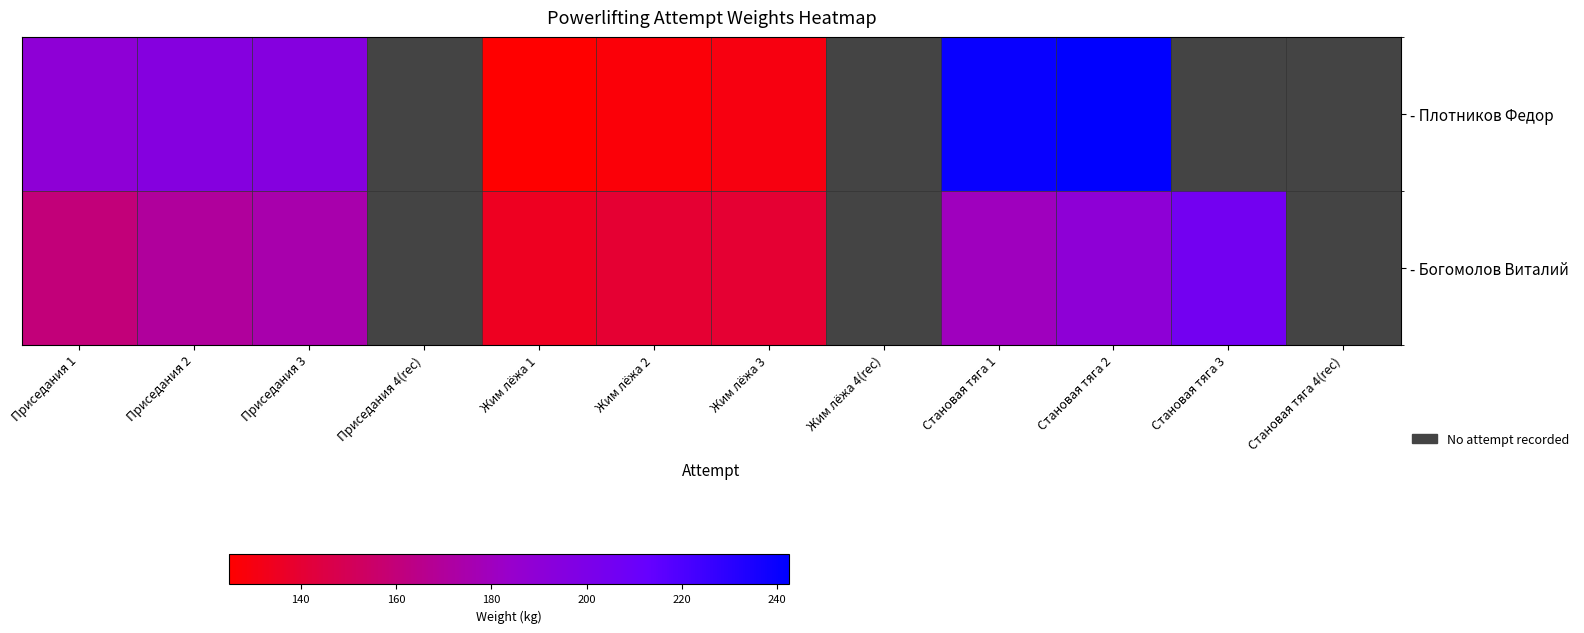

How many values in - Плотников Федор are above zero?

8